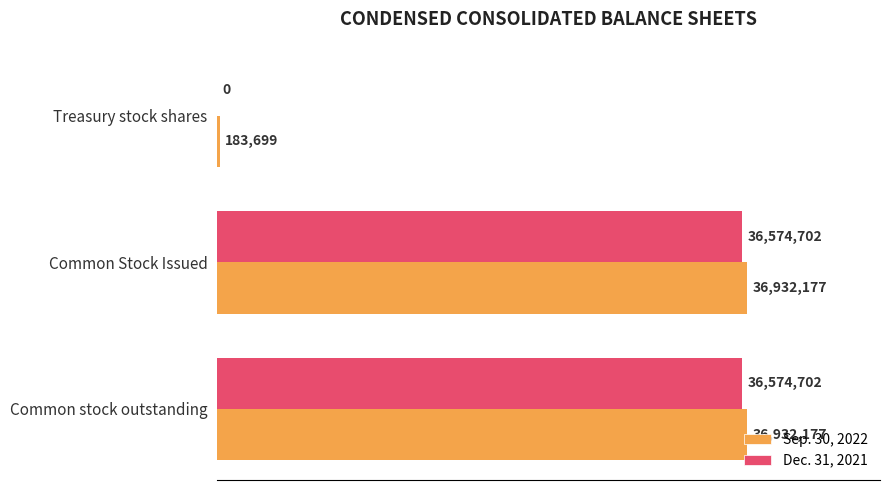

What are all the series names shown in the legend?

Sep. 30, 2022, Dec. 31, 2021